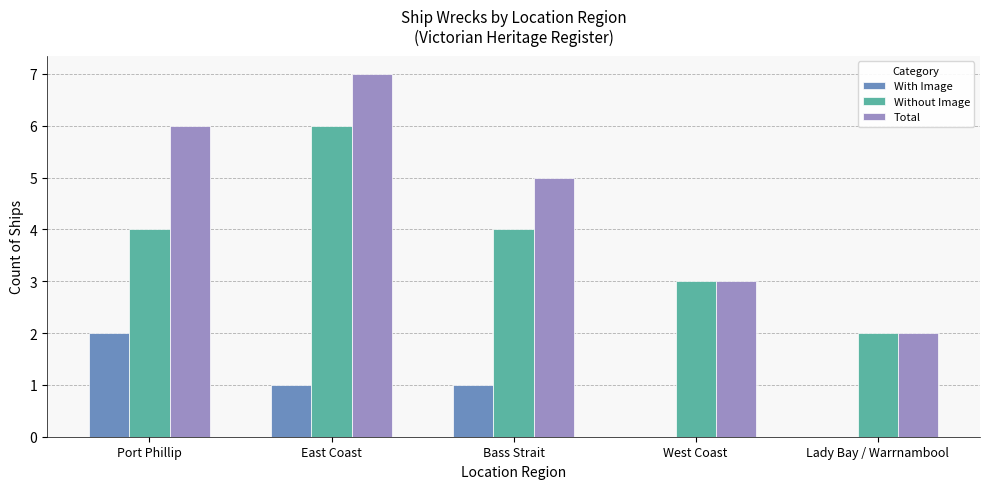

The value of With Image at Port Phillip is 2. True or false?

True